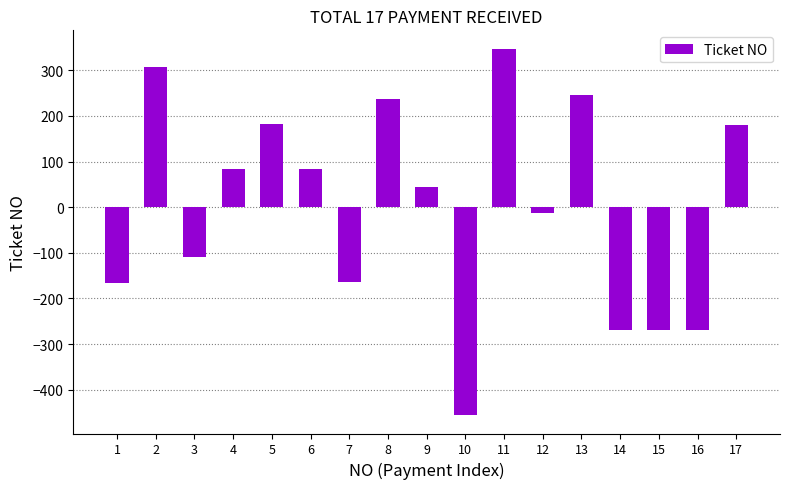

At which label does the data first exceed 45?

2